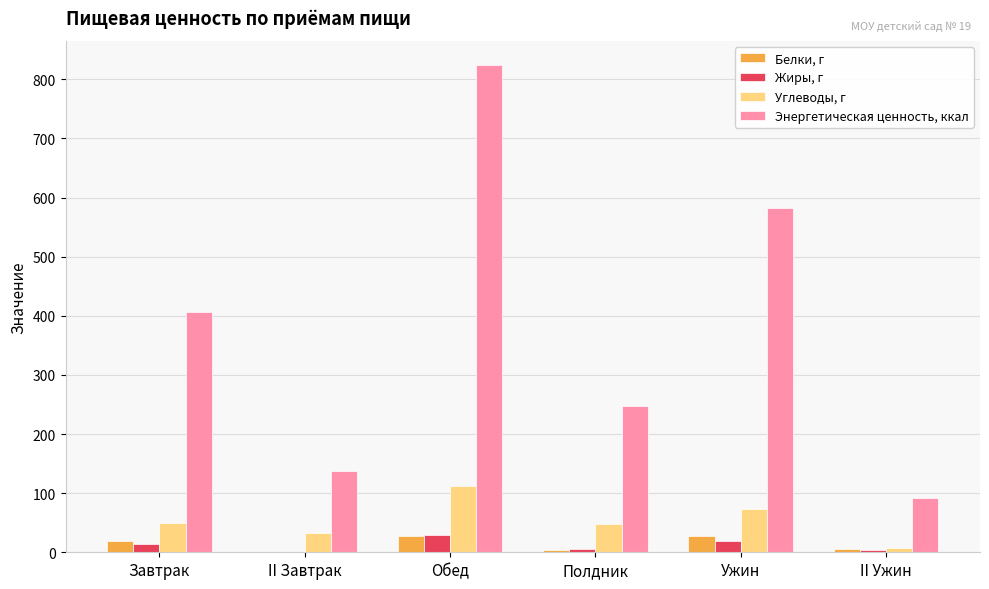

Count the number of data series in this chart.

4